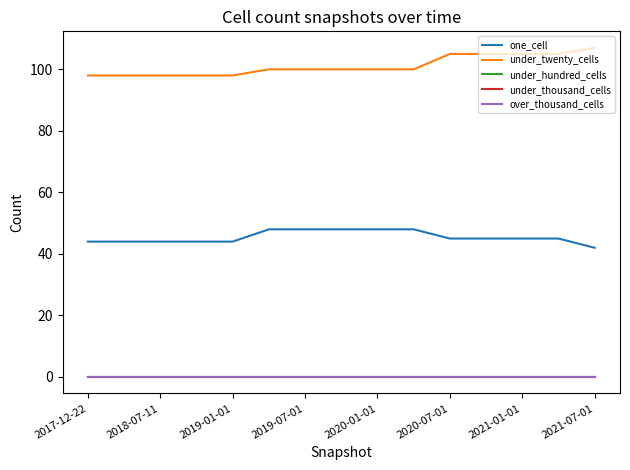

What is the value of the one_cell point at the 2nd from the left?

44